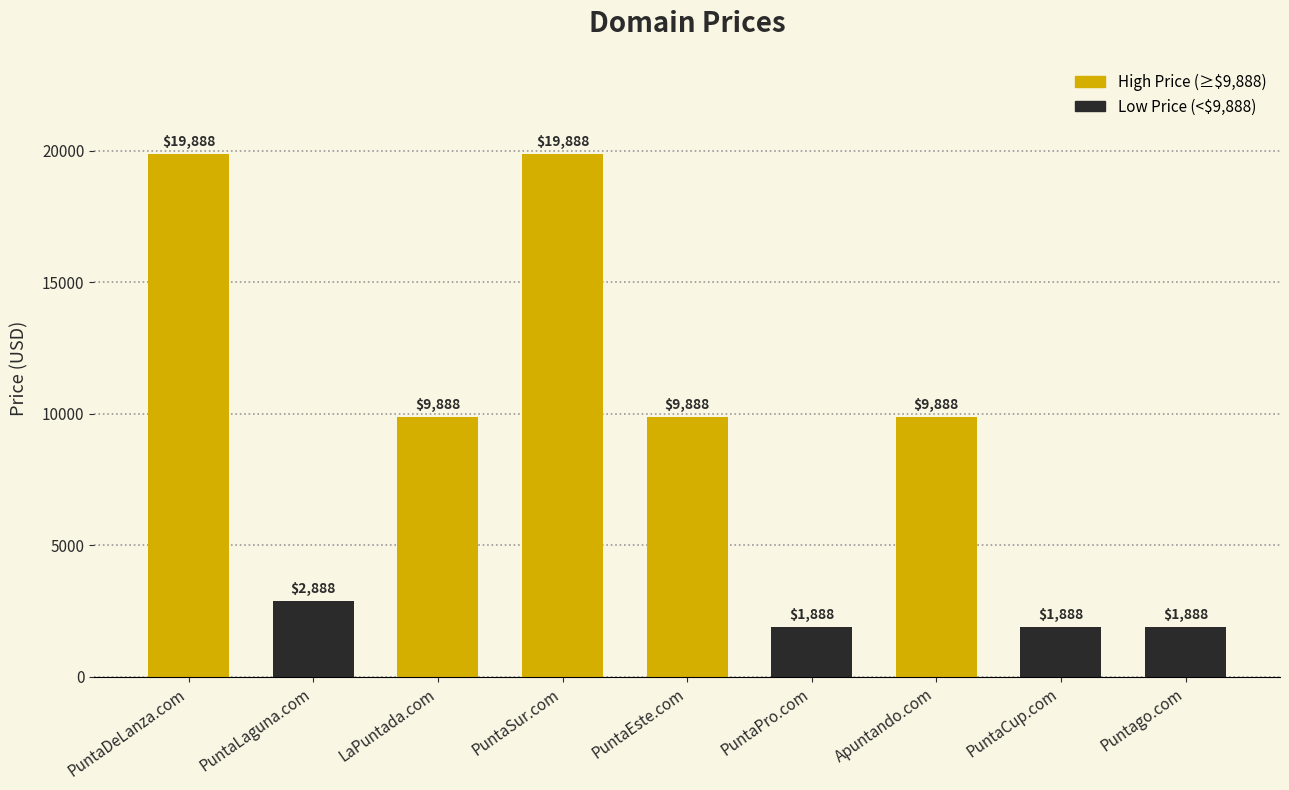

Which has a higher value, PuntaDeLanza.com or Apuntando.com?

PuntaDeLanza.com